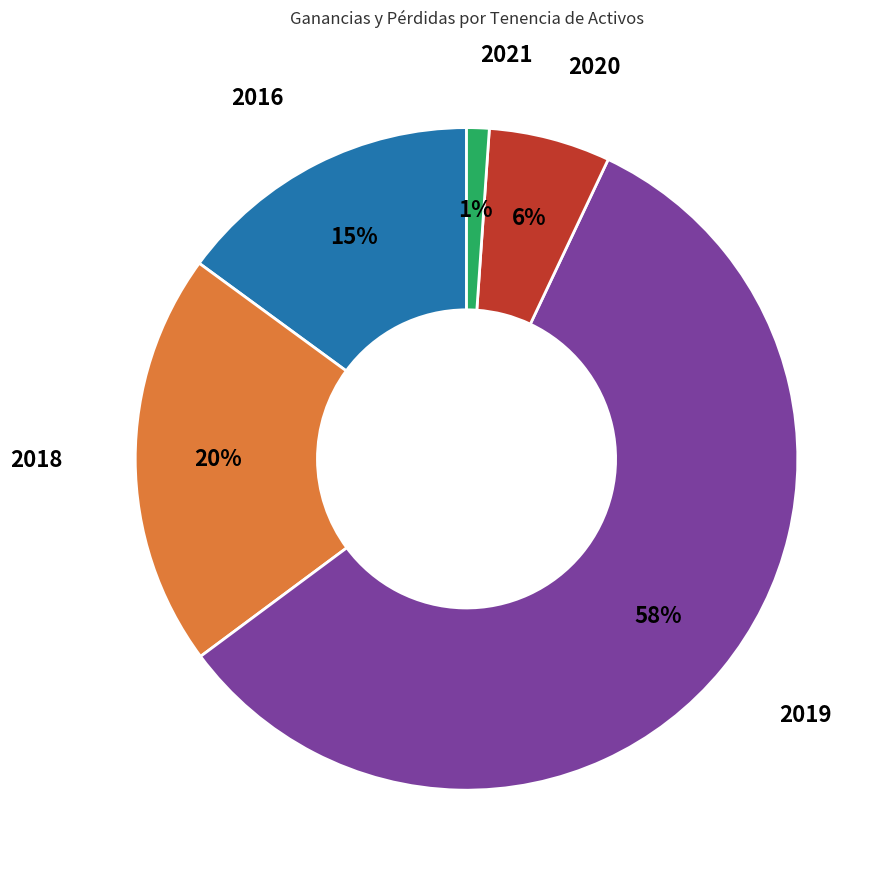

Combined, do 2020 and 2018 account for over 50%?

No